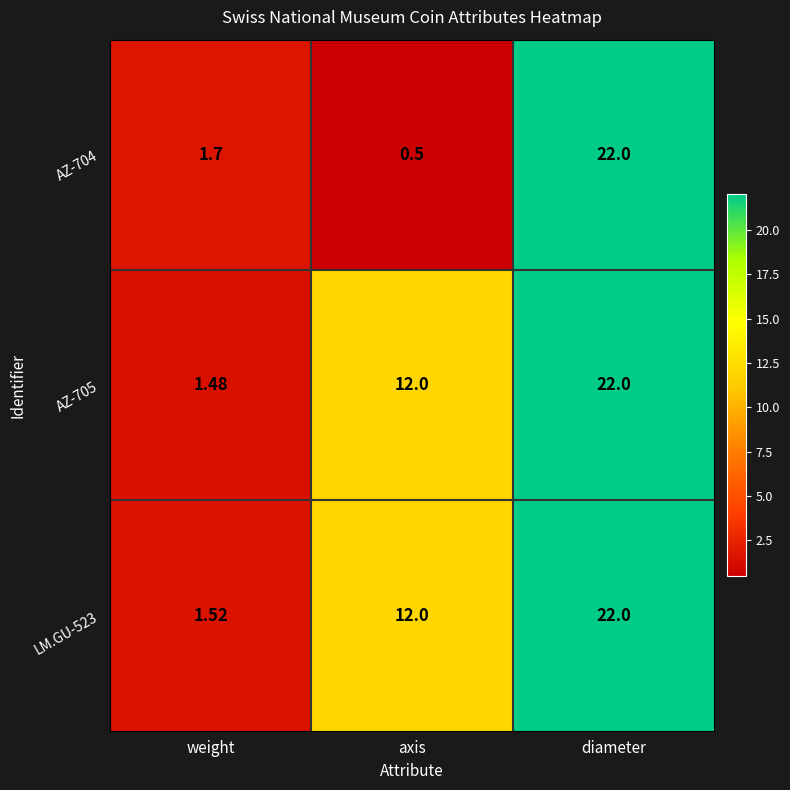

Where is LM.GU-523 nearest to the value 11?

axis